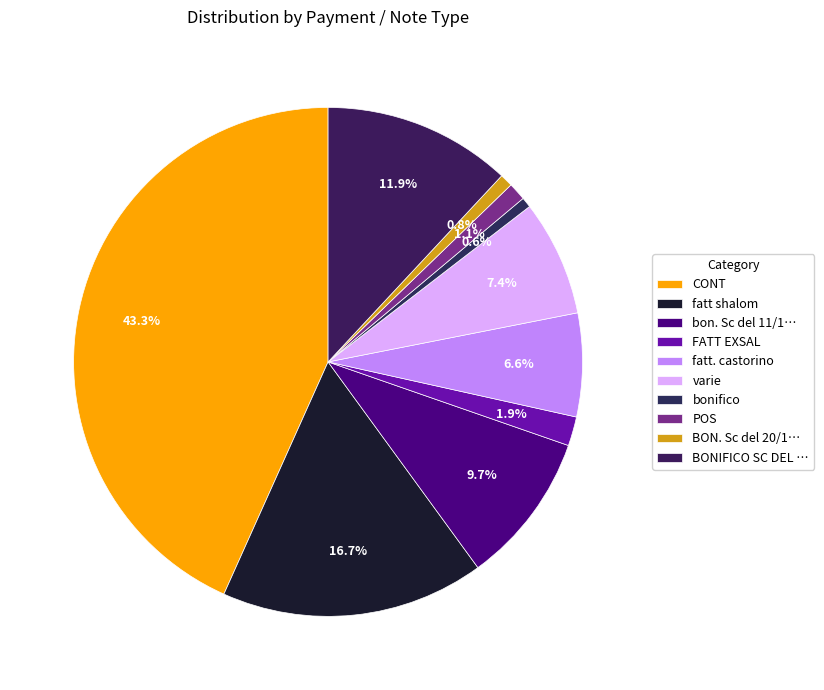

To the nearest percent, what portion does bonifico represent?

1%